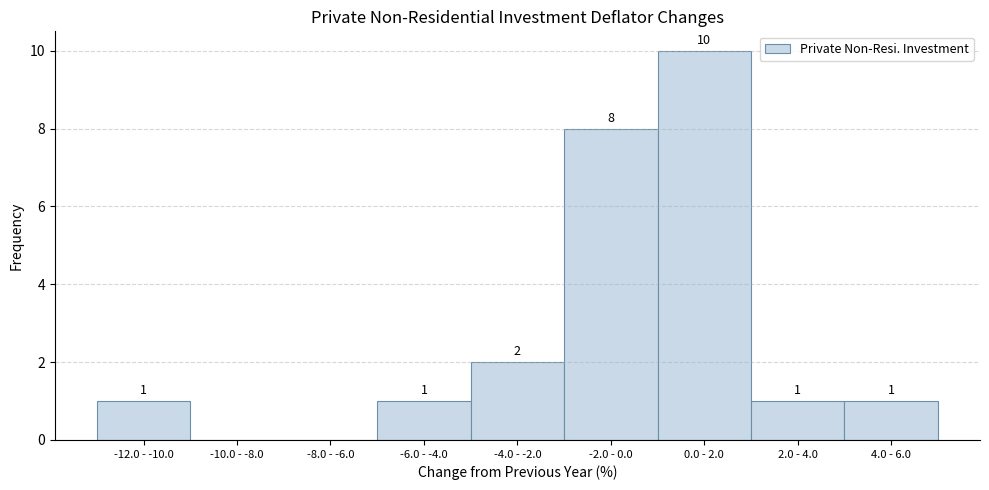

Reading right to left, extract all data points from this chart.

4.0 - 6.0=1	2.0 - 4.0=1	0.0 - 2.0=10	-2.0 - 0.0=8	-4.0 - -2.0=2	-6.0 - -4.0=1	-8.0 - -6.0=0	-10.0 - -8.0=0	-12.0 - -10.0=1